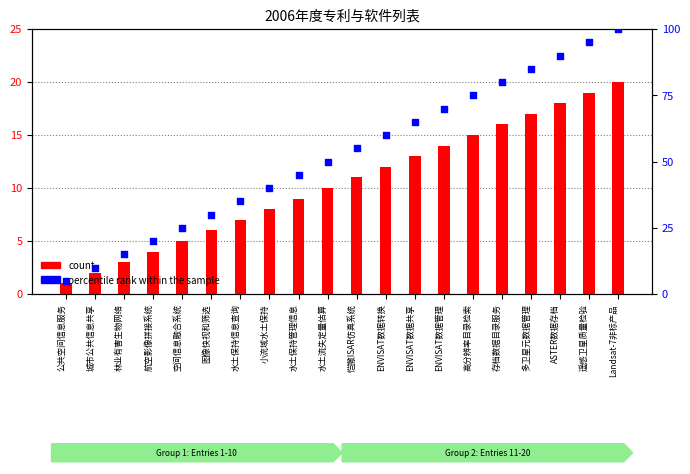

What are all the series names shown in the legend?

count, percentile rank within the sample